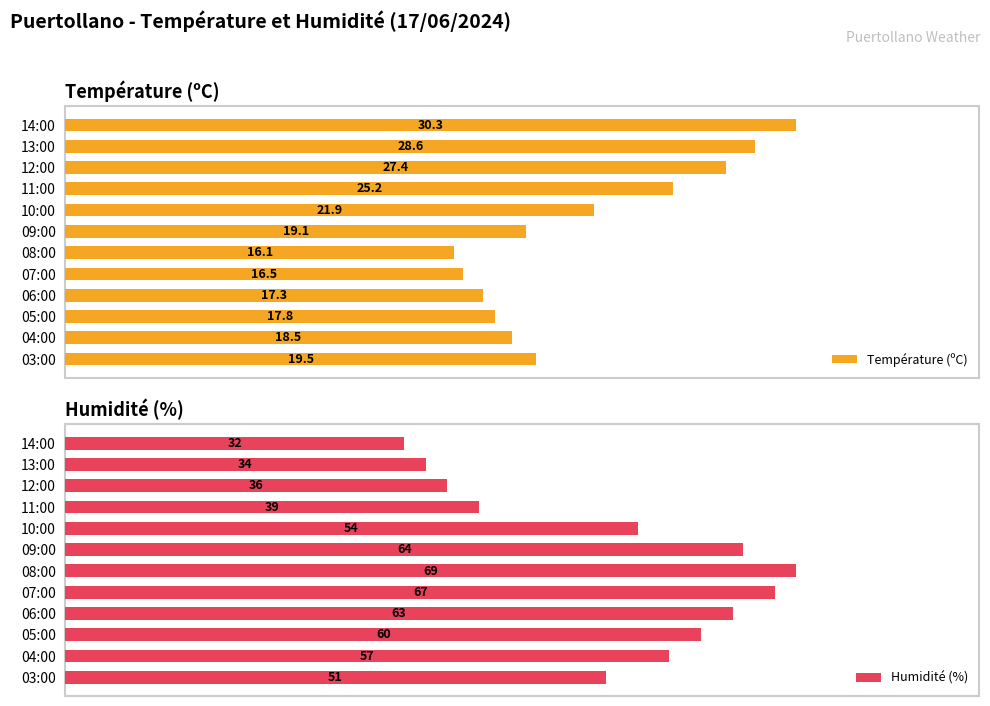

At which label does Température (ºC) reach its peak?

14:00